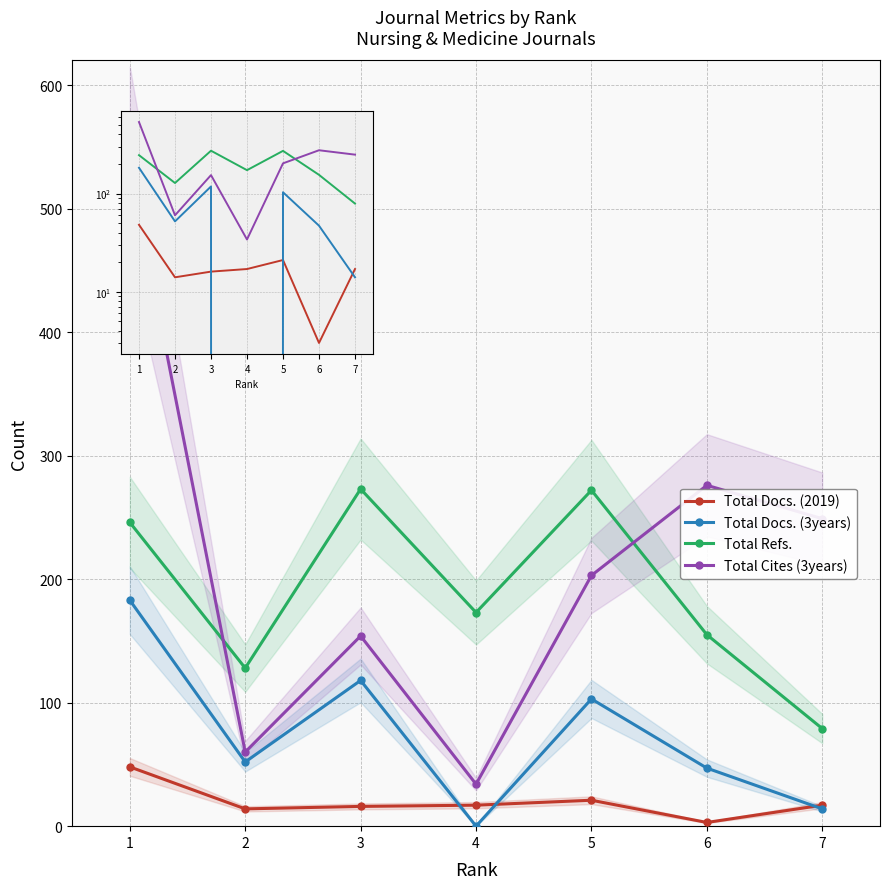

How many data points in Total Docs. (3years) are less than 52?

3